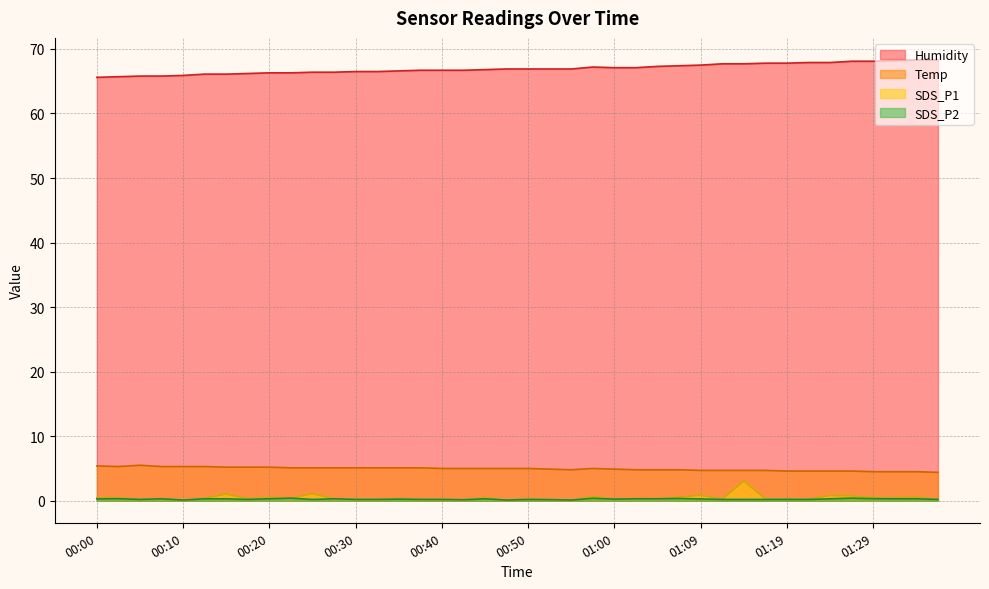

Reading left to right, what are all the values shown in this chart?

Temp: 00:00=5.4	00:03=5.3	00:05=5.5	00:08=5.3	00:10=5.3	00:13=5.3	00:15=5.2	00:17=5.2	00:20=5.2	00:22=5.1	00:25=5.1	00:27=5.1	00:30=5.1	00:32=5.1	00:35=5.1	00:37=5.1	00:40=5.0	00:42=5.0	00:45=5.0	00:47=5.0	00:50=5.0	00:52=4.9	00:55=4.8	00:57=5.0	01:00=4.9	01:02=4.8	01:04=4.8	01:07=4.8	01:09=4.7	01:12=4.7	01:14=4.7	01:17=4.7	01:19=4.6	01:22=4.6	01:24=4.6	01:26=4.6	01:29=4.5	01:31=4.5	01:34=4.5	01:36=4.4
Humidity: 00:00=65.6	00:03=65.7	00:05=65.8	00:08=65.8	00:10=65.9	00:13=66.1	00:15=66.1	00:17=66.2	00:20=66.3	00:22=66.3	00:25=66.4	00:27=66.4	00:30=66.5	00:32=66.5	00:35=66.6	00:37=66.7	00:40=66.7	00:42=66.7	00:45=66.8	00:47=66.9	00:50=66.9	00:52=66.9	00:55=66.9	00:57=67.2	01:00=67.1	01:02=67.1	01:04=67.3	01:07=67.4	01:09=67.5	01:12=67.7	01:14=67.7	01:17=67.8	01:19=67.8	01:22=67.9	01:24=67.9	01:26=68.1	01:29=68.1	01:31=68.2	01:34=68.3	01:36=68.3
SDS_P1: 00:00=0.5	00:03=0.4	00:05=0.2	00:08=0.3	00:10=0.1	00:13=0.4	00:15=1.0	00:17=0.3	00:20=0.5	00:22=0.4	00:25=1.1	00:27=0.3	00:30=0.2	00:32=0.2	00:35=0.3	00:37=0.2	00:40=0.2	00:42=0.1	00:45=0.5	00:47=0.1	00:50=0.3	00:52=0.2	00:55=0.1	00:57=0.6	01:00=0.2	01:02=0.3	01:04=0.3	01:07=0.6	01:09=0.8	01:12=0.2	01:14=3.0	01:17=0.2	01:19=0.3	01:22=0.2	01:24=0.8	01:26=0.8	01:29=0.5	01:31=0.4	01:34=0.5	01:36=0.2
SDS_P2: 00:00=0.3	00:03=0.3	00:05=0.2	00:08=0.3	00:10=0.1	00:13=0.3	00:15=0.3	00:17=0.2	00:20=0.3	00:22=0.4	00:25=0.2	00:27=0.3	00:30=0.2	00:32=0.2	00:35=0.2	00:37=0.2	00:40=0.2	00:42=0.1	00:45=0.3	00:47=0.1	00:50=0.2	00:52=0.2	00:55=0.1	00:57=0.4	01:00=0.2	01:02=0.3	01:04=0.3	01:07=0.3	01:09=0.3	01:12=0.2	01:14=0.2	01:17=0.2	01:19=0.2	01:22=0.2	01:24=0.3	01:26=0.4	01:29=0.3	01:31=0.3	01:34=0.3	01:36=0.2